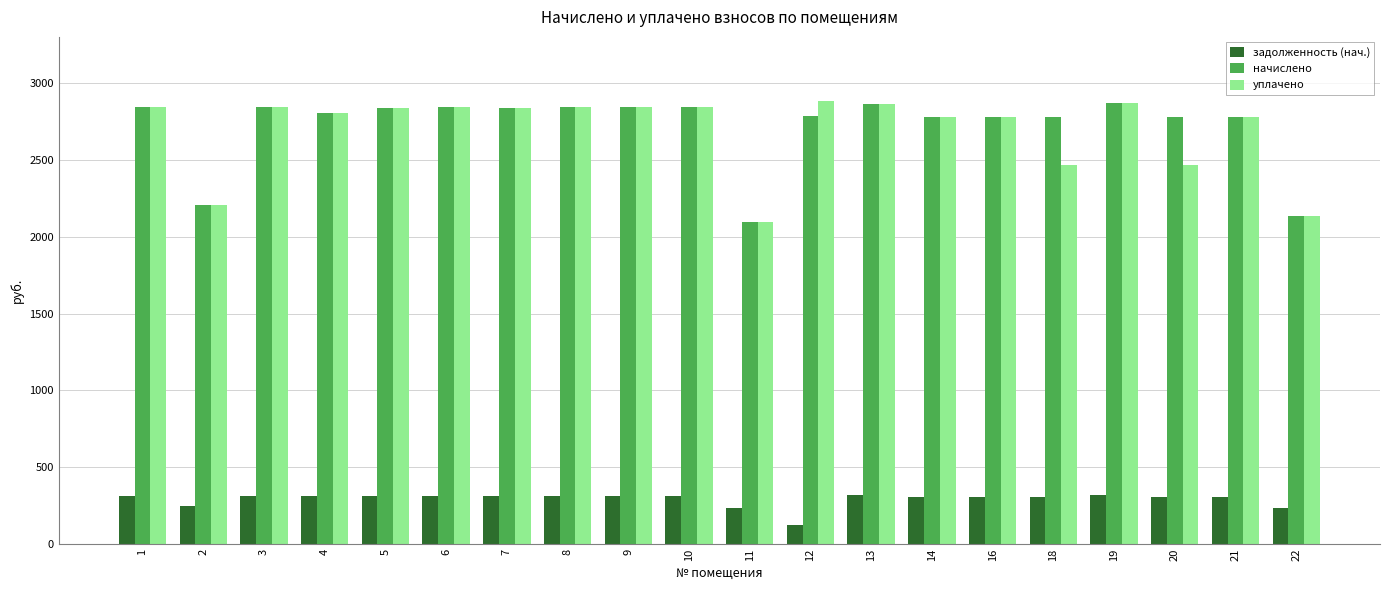

Does the chart contain stacked bars?

No